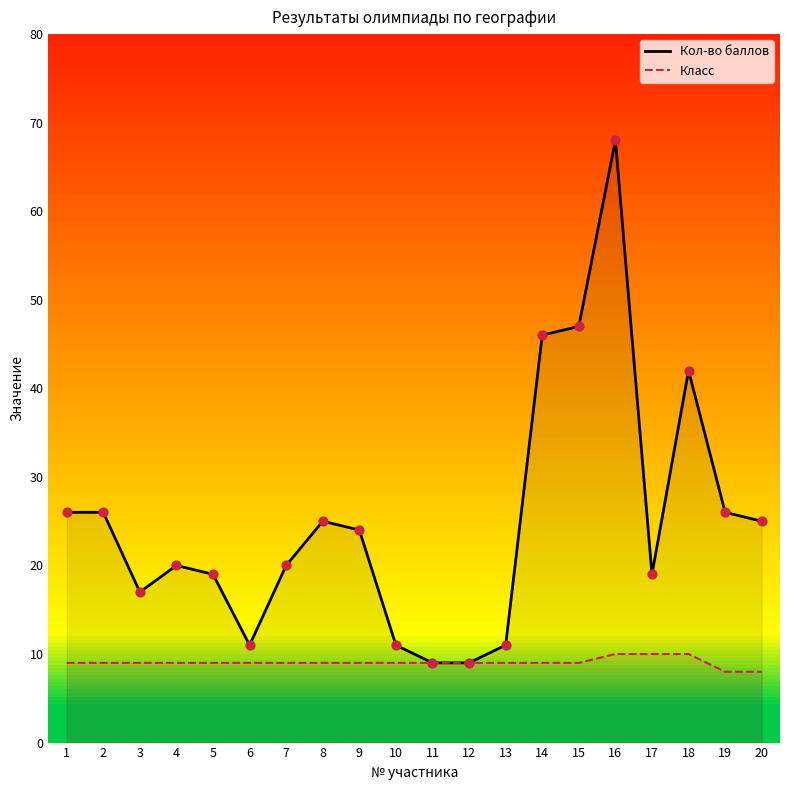

Which series reaches the maximum Y coordinate?

Кол-во баллов